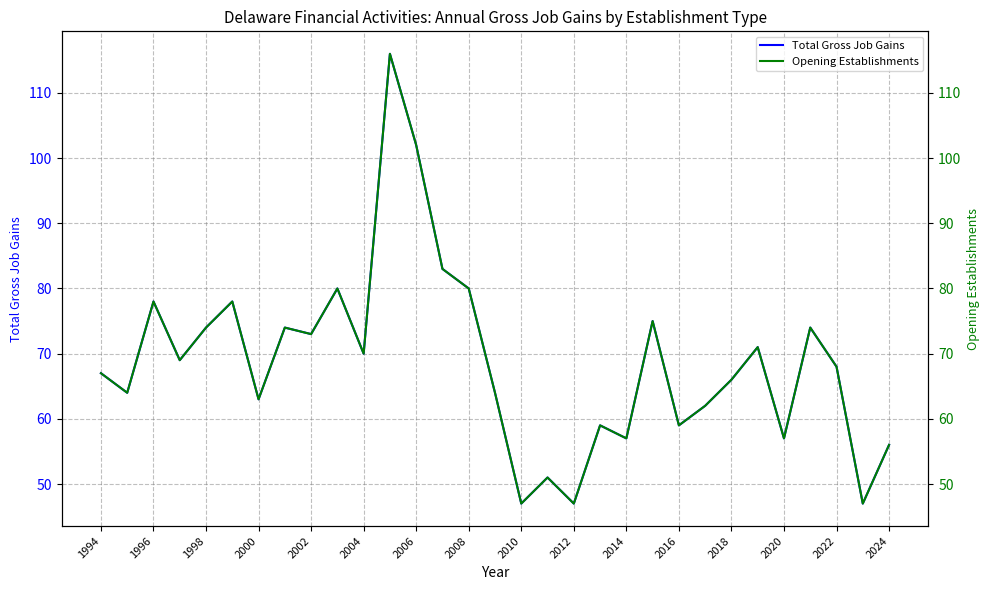

What is the minimum value for Total Gross Job Gains?

47